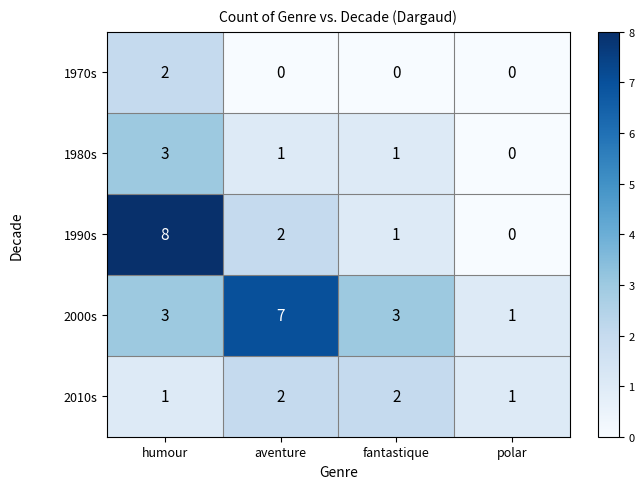

At which label does 2000s reach its minimum?

polar